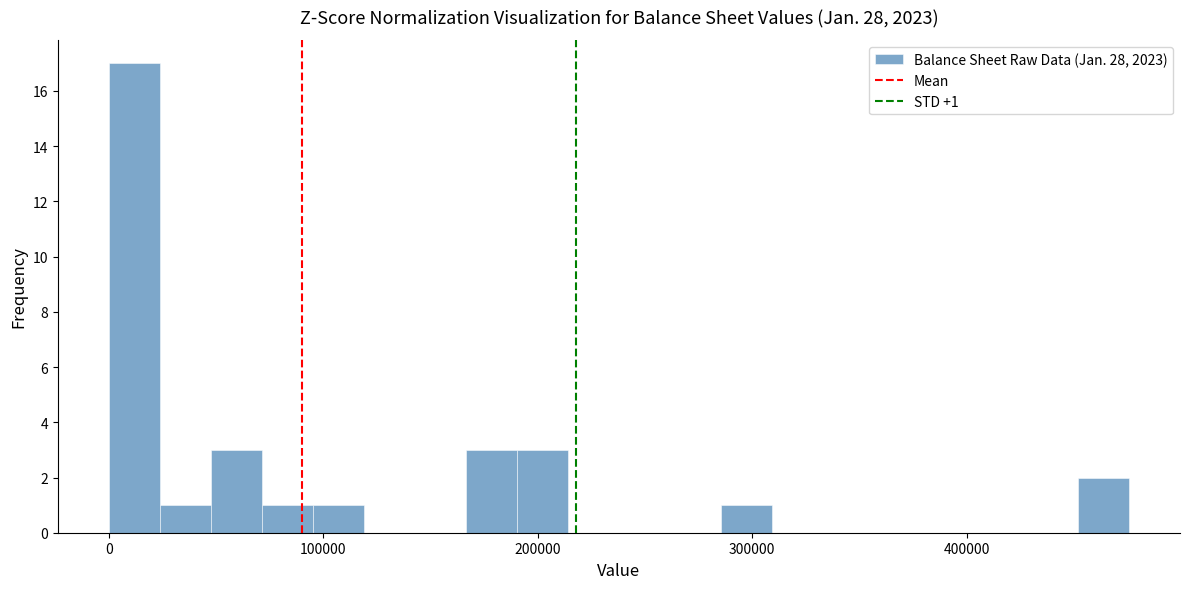

Read against the x-axis, roughly where is the centre of the tallest bar?

10000